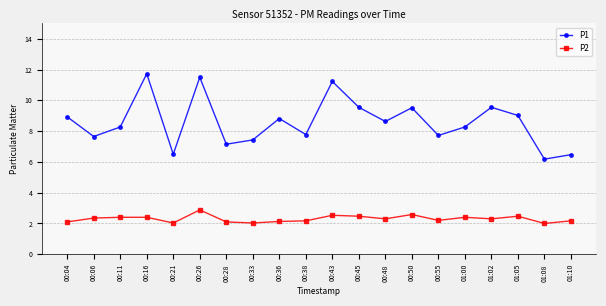

What is the highest value of the P2 series?

2.9